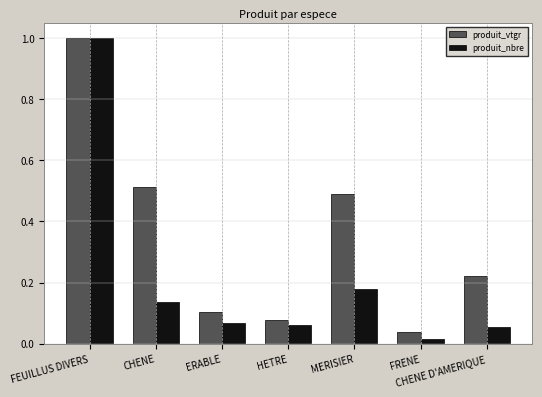

Is it true that produit_nbre equals 0.1 at ERABLE?

True